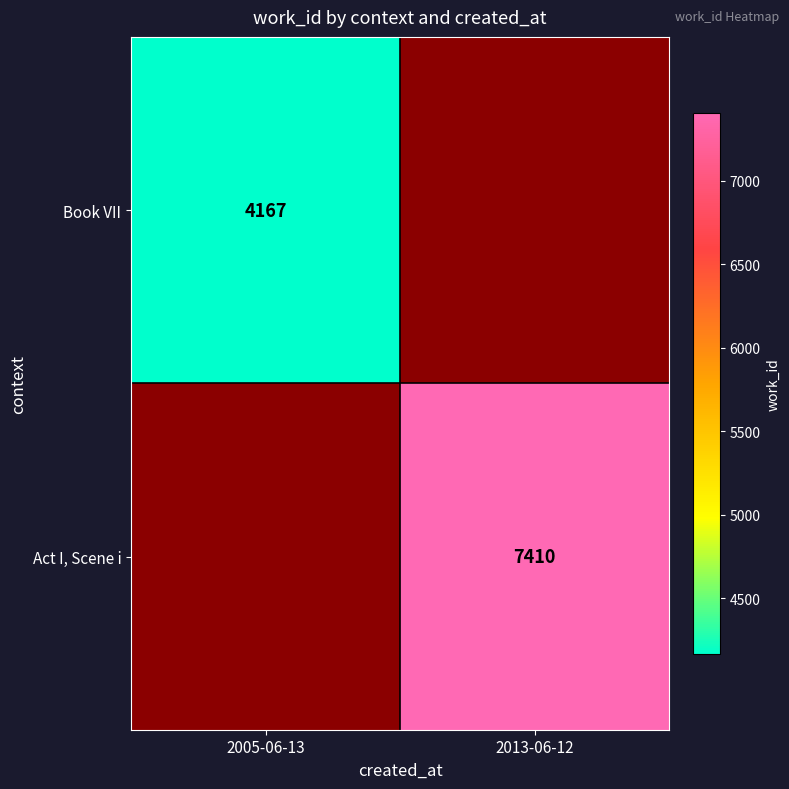

True or false: Book VII has a value of 4167 at 2005-06-13.

True